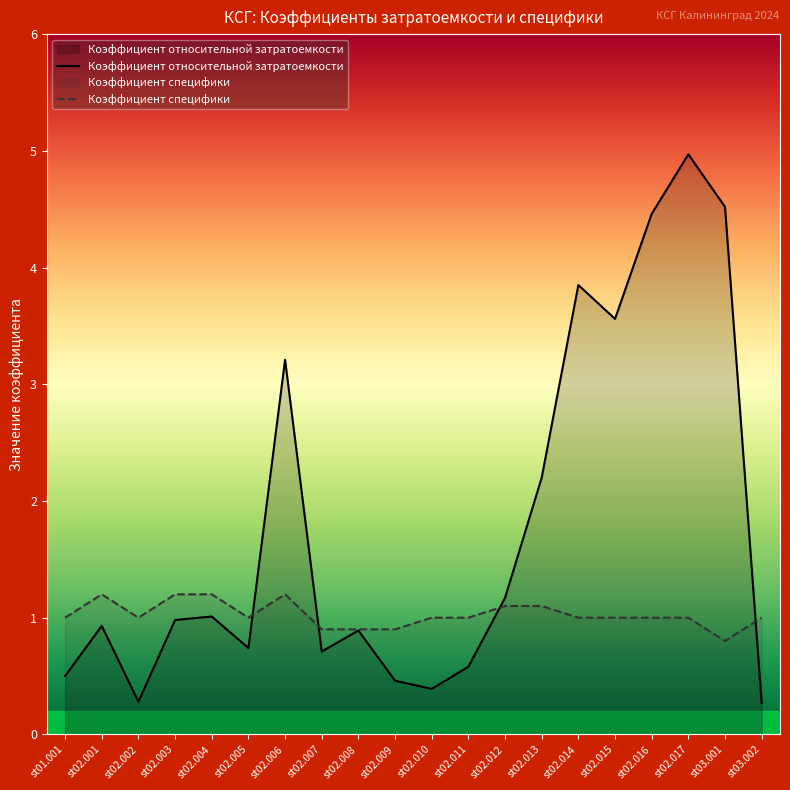

Reading left to right, transcribe all the data shown in this chart.

Коэффициент относительной затратоемкости: 0.5	0.9	0.3	1.0	1.0	0.7	3.2	0.7	0.9	0.5	0.4	0.6	1.2	2.2	3.9	3.6	4.5	5.0	4.5	0.3
Коэффициент специфики: 1.0	1.2	1.0	1.2	1.2	1.0	1.2	0.9	0.9	0.9	1.0	1.0	1.1	1.1	1.0	1.0	1.0	1.0	0.8	1.0